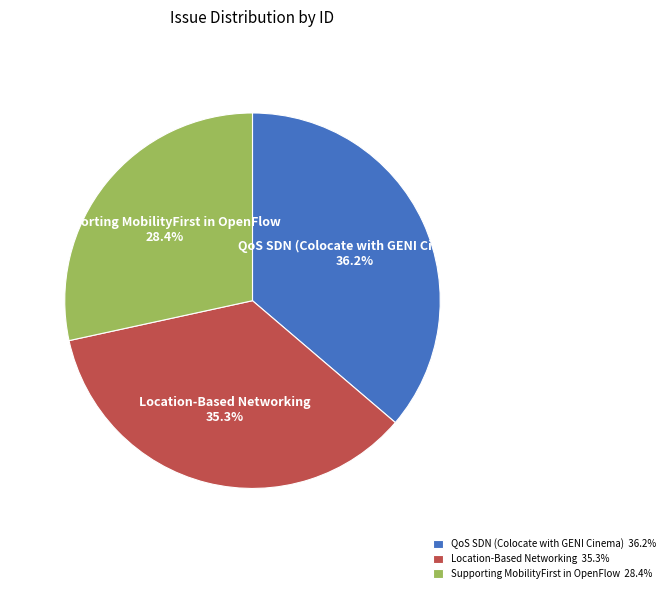

To the nearest percent, what is the difference between the largest and smallest slice percentages?

8%